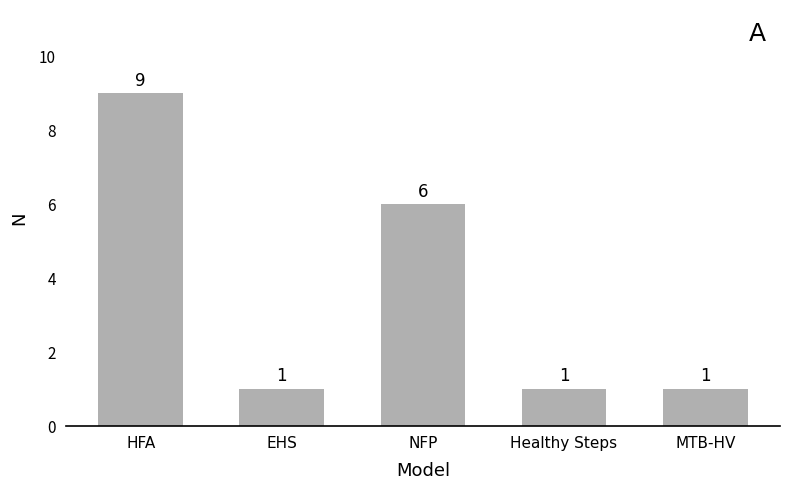

How many values are between 1 and 6?

4